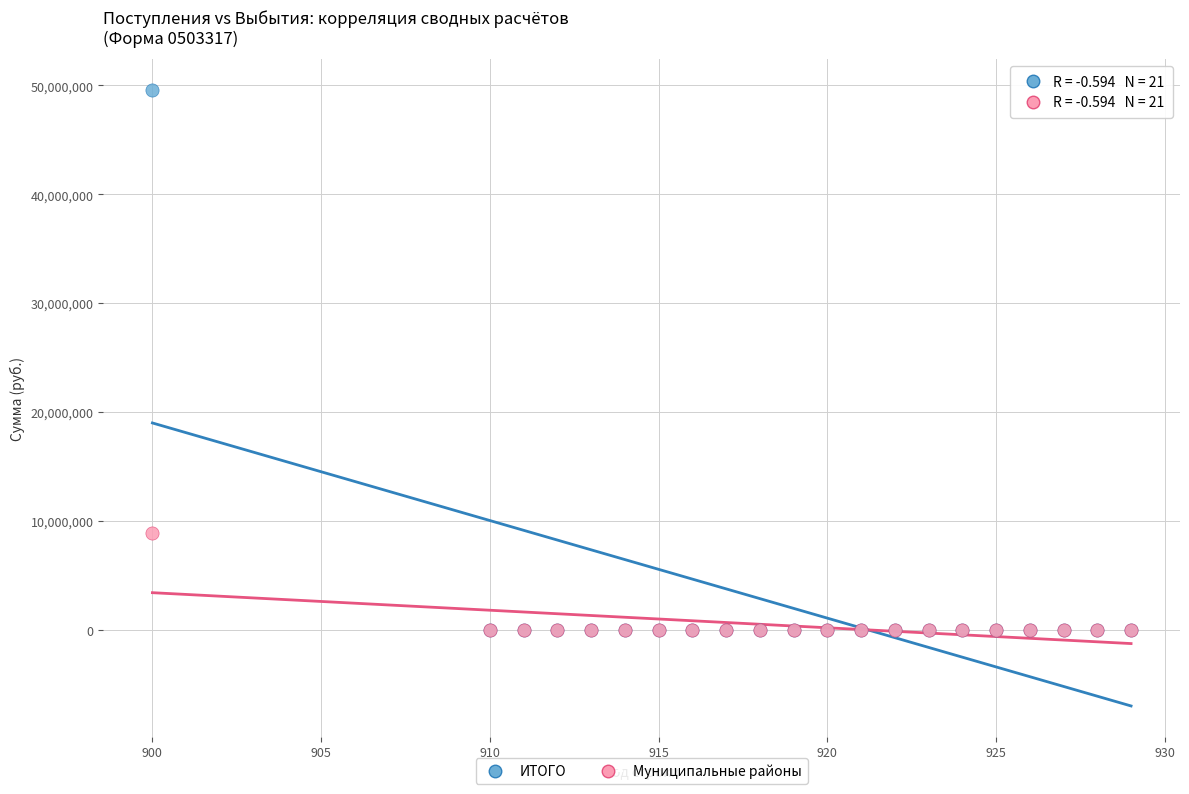

Which series reaches the maximum Y coordinate?

ИТОГО